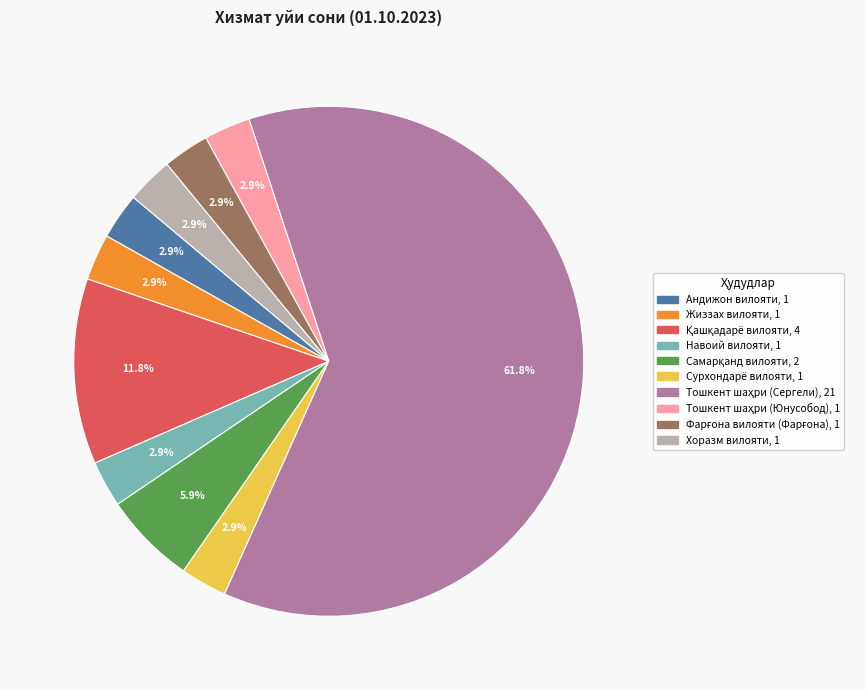

Is there a majority slice in this chart?

Yes